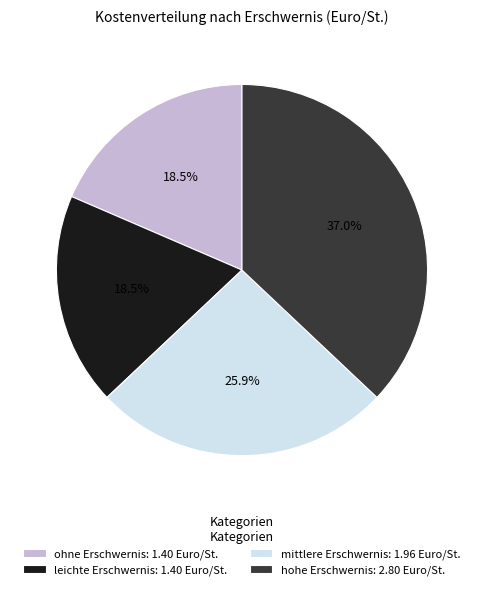

What is the largest slice in the pie chart?

hohe Erschwernis